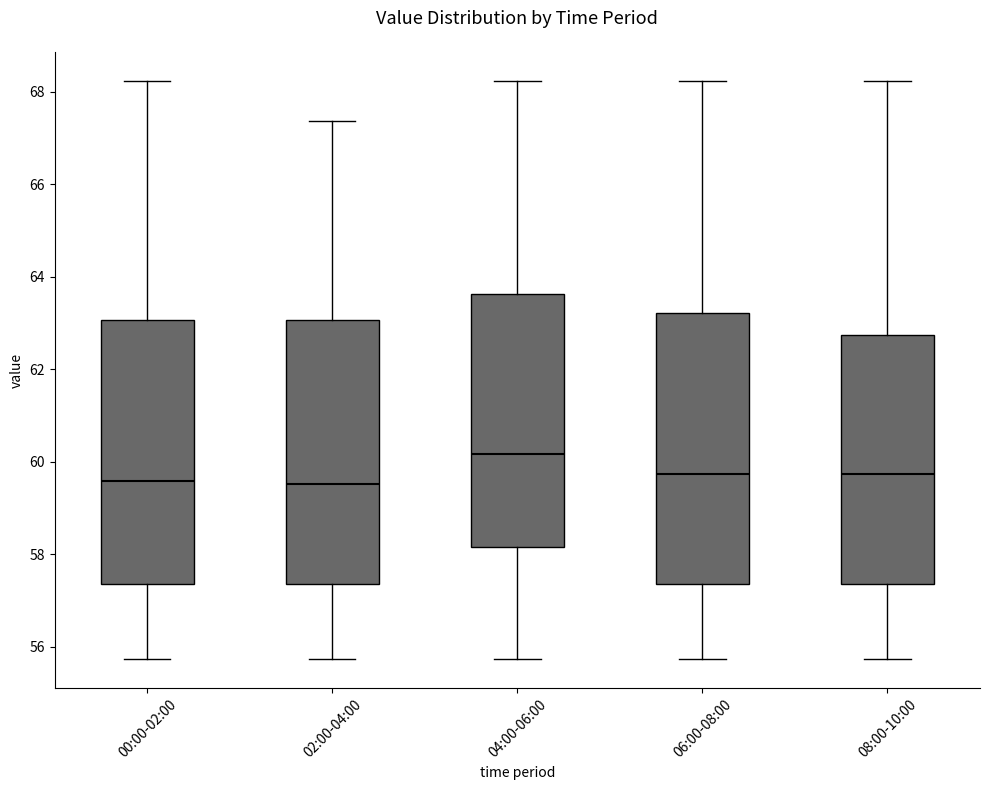

Reading left to right, transcribe this box plot: for each box, give where its median line is, the range the box spans, and where its two whiskers end, as read against the y-axis. The values are not printed on the chart, so give them approximately, as read against the axis.

00:00-02:00: median 59.6, box 57.4 to 63.0, whiskers 55.8 to 68.2
02:00-04:00: median 59.6, box 57.4 to 63.0, whiskers 55.8 to 67.4
04:00-06:00: median 60.2, box 58.2 to 63.6, whiskers 55.8 to 68.2
06:00-08:00: median 59.8, box 57.4 to 63.2, whiskers 55.8 to 68.2
08:00-10:00: median 59.8, box 57.4 to 62.8, whiskers 55.8 to 68.2